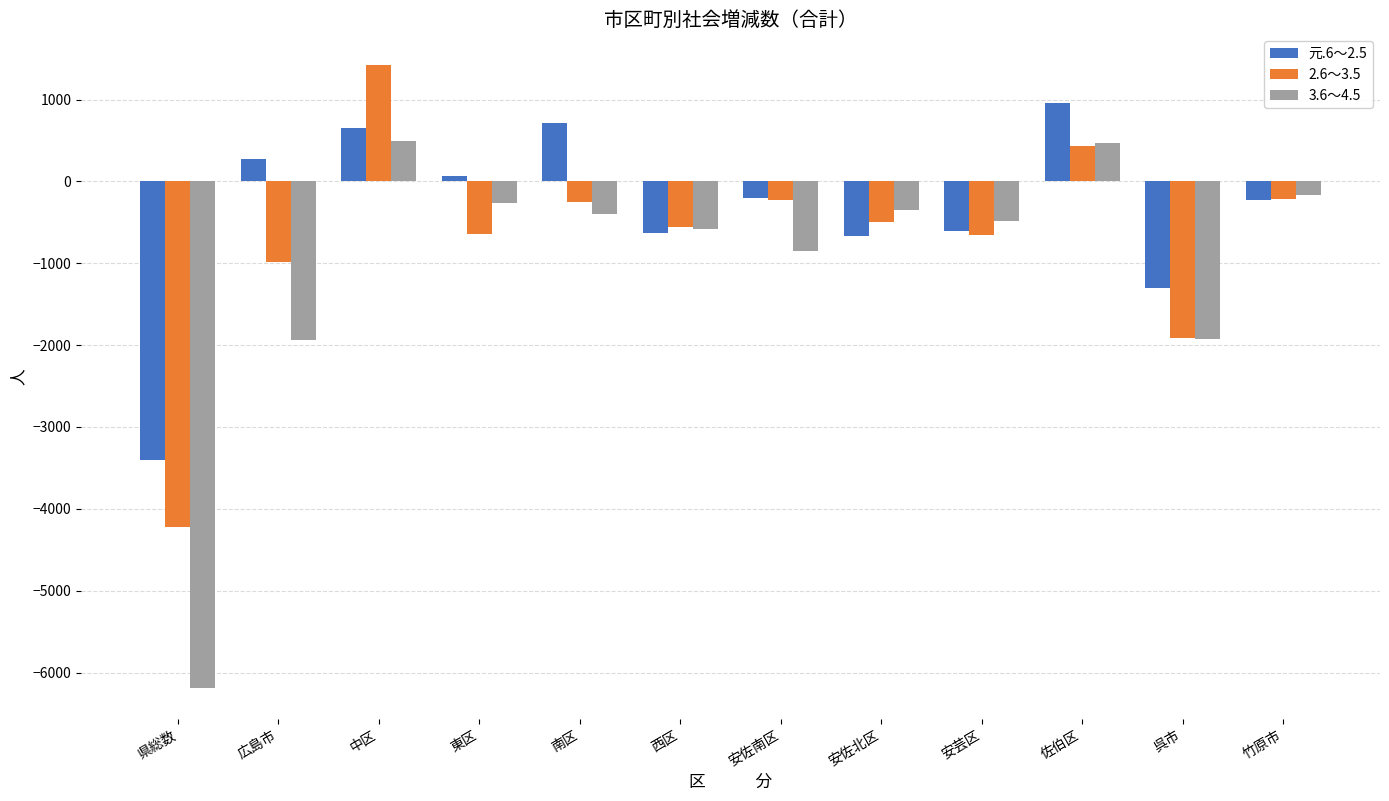

Read the 3.6～4.5 value at 東区.

-263